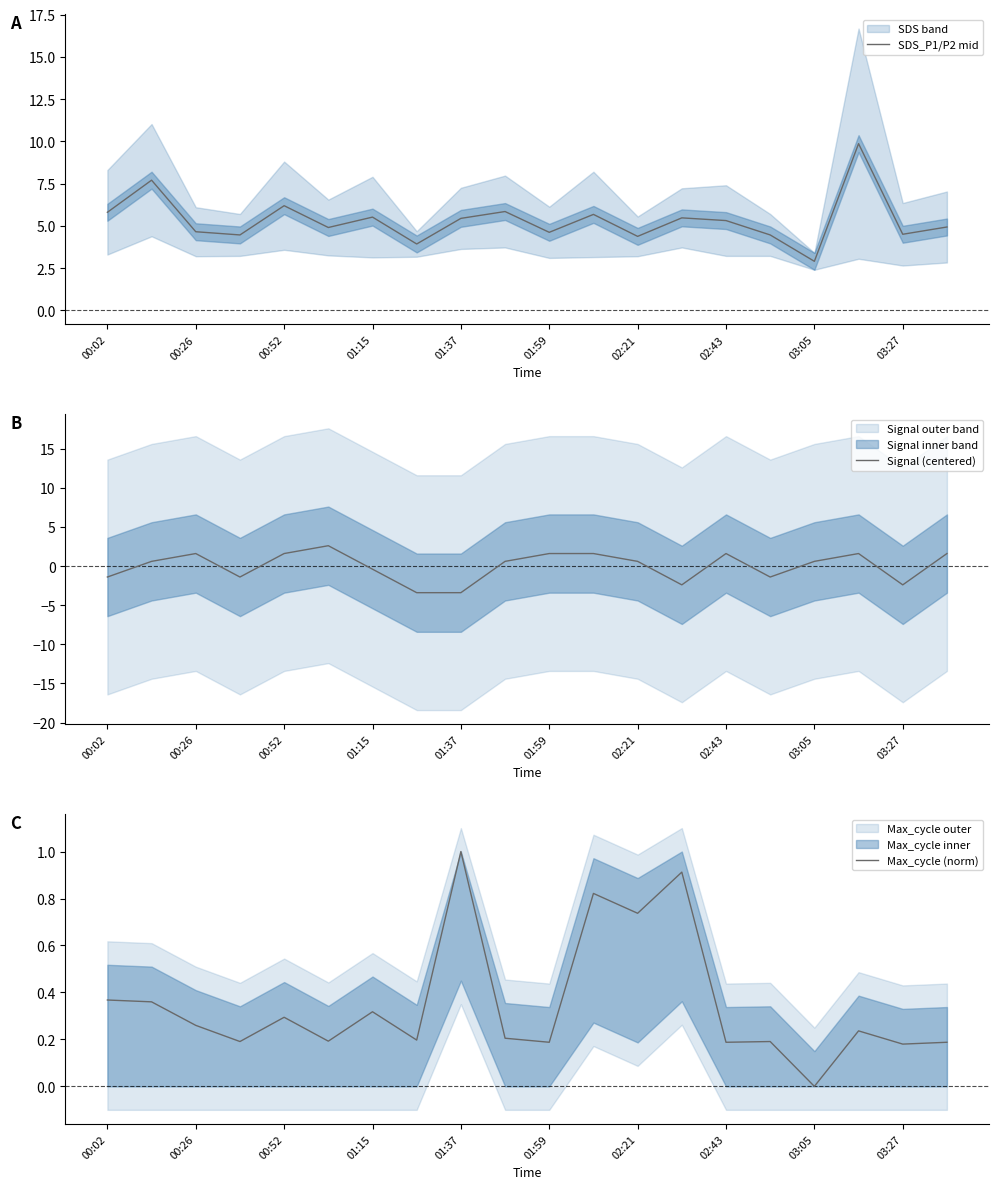

Reading right to left, extract all data points from this chart.

SDS_P1/P2 mid: 4.9	4.5	9.9	2.9	4.5	5.3	5.5	4.4	5.7	4.6	5.8	5.4	3.9	5.5	4.9	6.2	4.5	4.7	7.7	5.8
Signal (centered): 1.6	-2.4	1.6	0.6	-1.4	1.6	-2.4	0.6	1.6	1.6	0.6	-3.4	-3.4	-0.4	2.6	1.6	-1.4	1.6	0.6	-1.4
Max_cycle (norm): 0.2	0.2	0.2	0.0	0.2	0.2	0.9	0.7	0.8	0.2	0.2	1.0	0.2	0.3	0.2	0.3	0.2	0.3	0.4	0.4